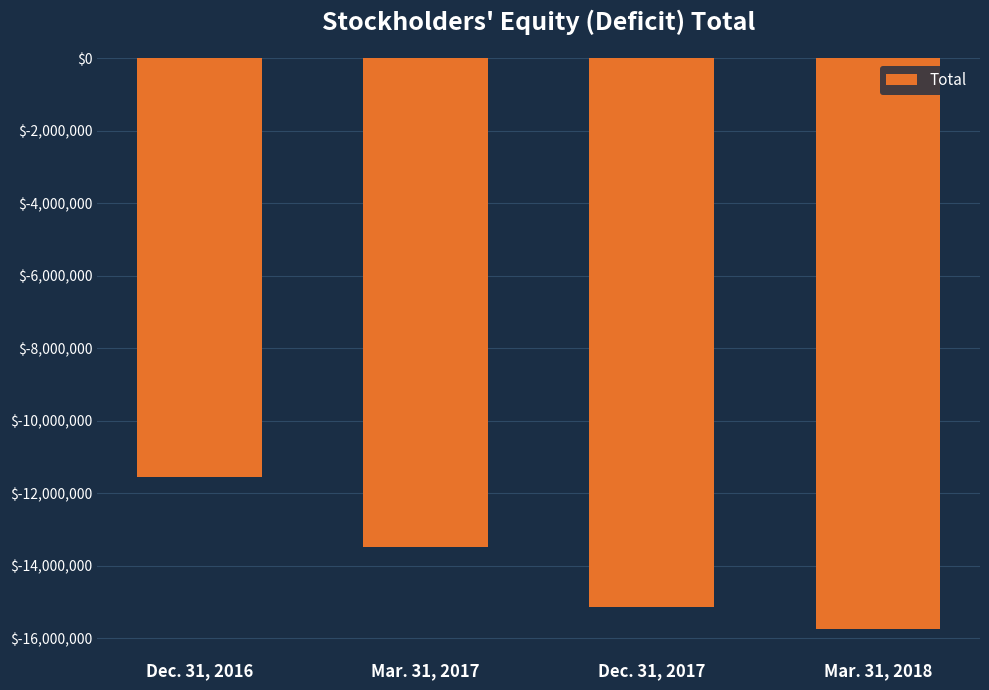

What is the label of the 2nd bar from the left?

Mar. 31, 2017